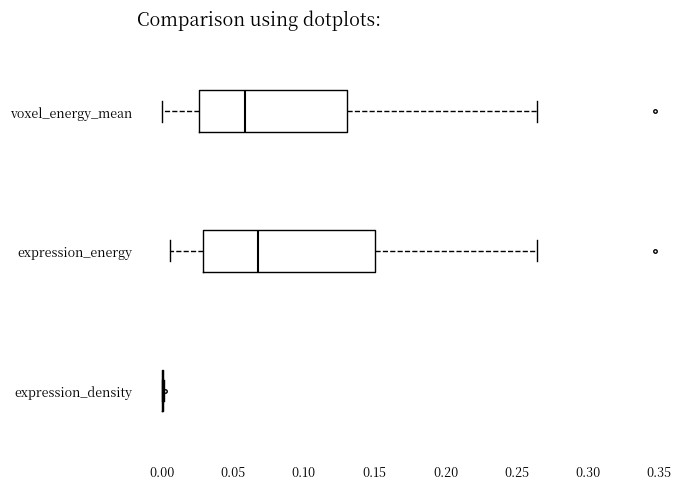

Reading bottom to top, transcribe this box plot: for each box, give where its median line is, the range the box spans, and where its two whiskers end, as read against the x-axis. The values are not printed on the chart, so give them approximately, as read against the axis.

expression_density: box collapsed to a line at 0.000, whiskers 0.000 to 0.000
expression_energy: median 0.070, box 0.030 to 0.150, whiskers 0.005 to 0.265
voxel_energy_mean: median 0.060, box 0.025 to 0.130, whiskers 0.000 to 0.265